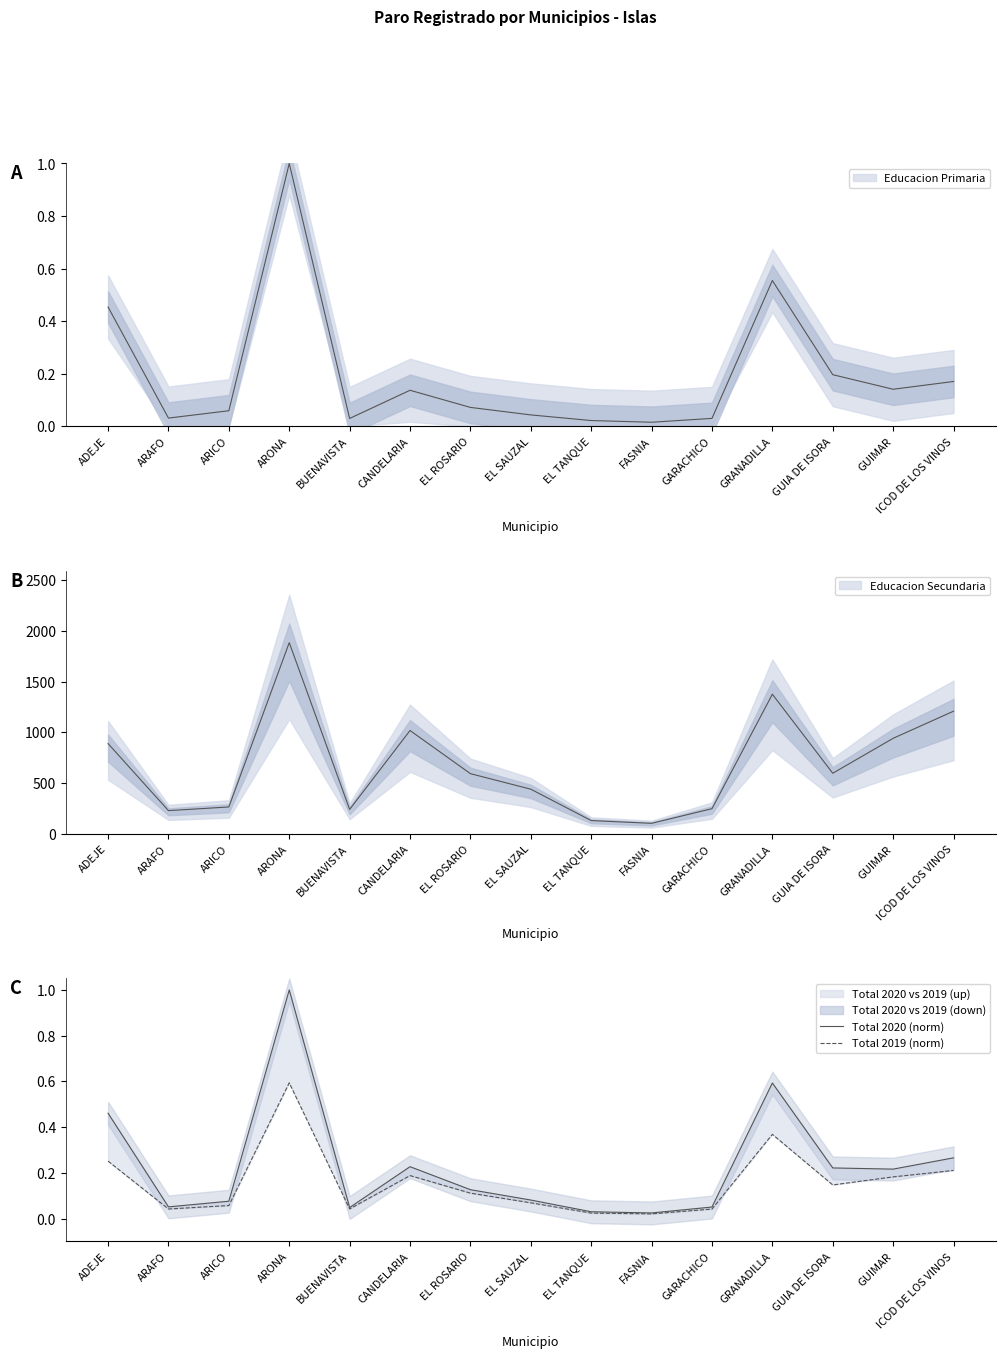

Between ARAFO and EL SAUZAL, which series saw the biggest shift?

Total 2020 (norm)